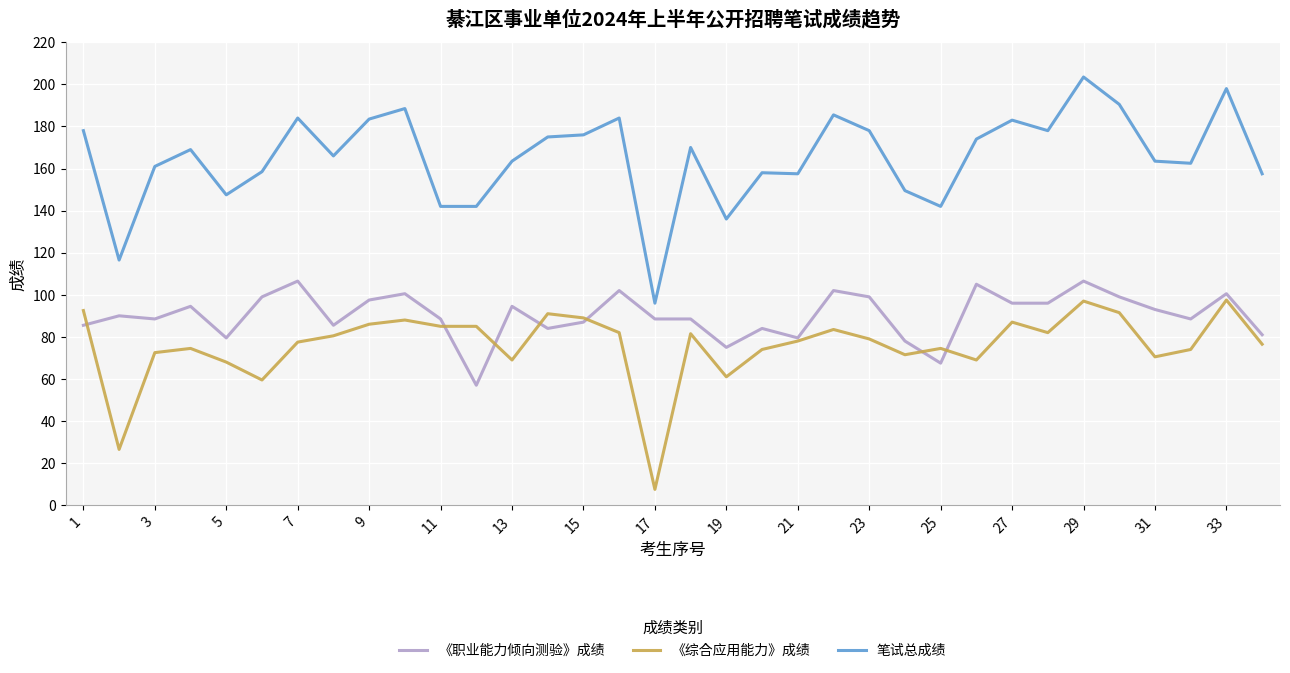

List the series in order of their overall mean, lowest first.

《综合应用能力》成绩, 《职业能力倾向测验》成绩, 笔试总成绩